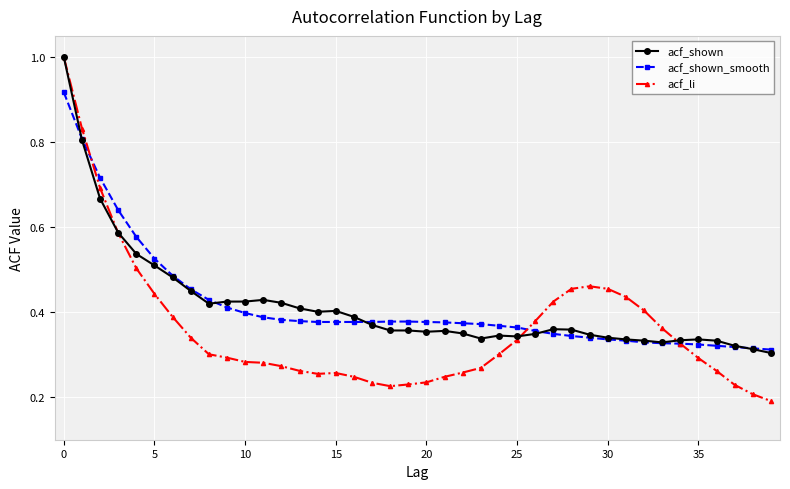

Which series has the widest spread of values?

acf_li